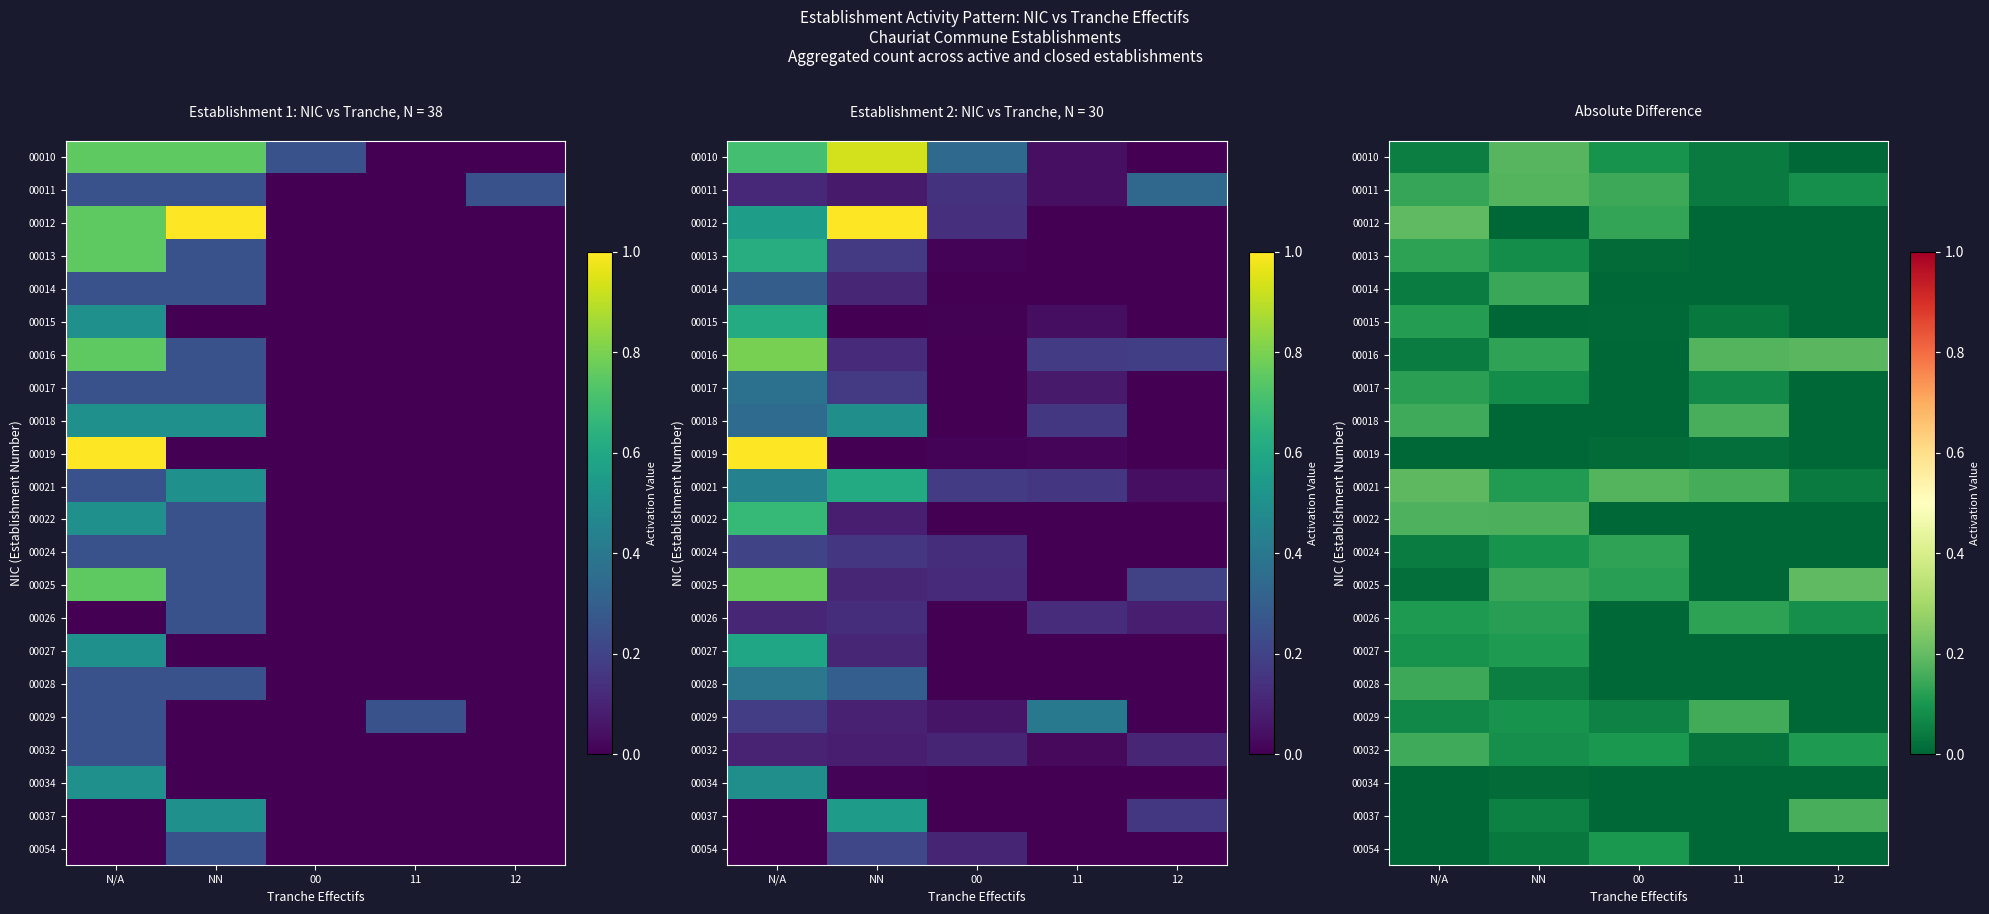

The 00028 series shows -0.1 at 12. True or false?

False